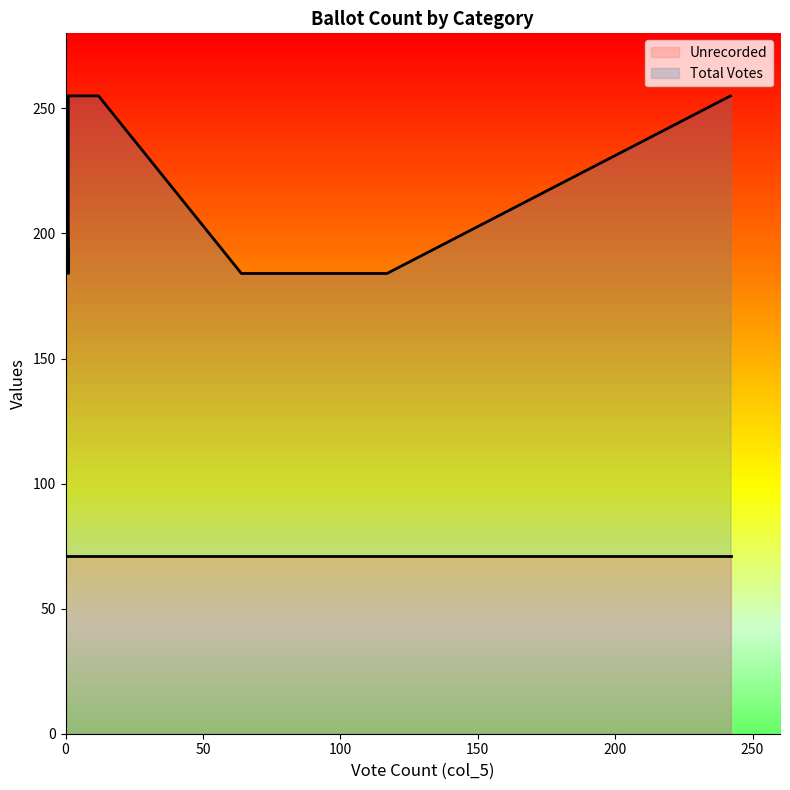

What is the highest value of the Unrecorded series?

71